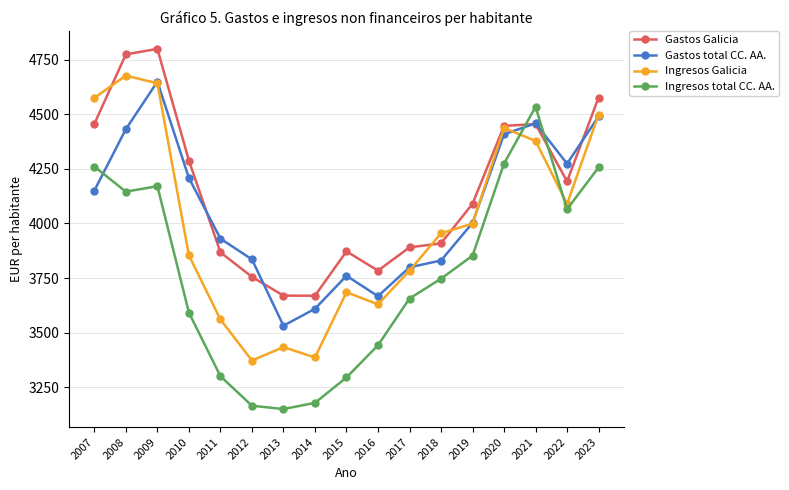

Does the chart have visible grid lines?

Yes